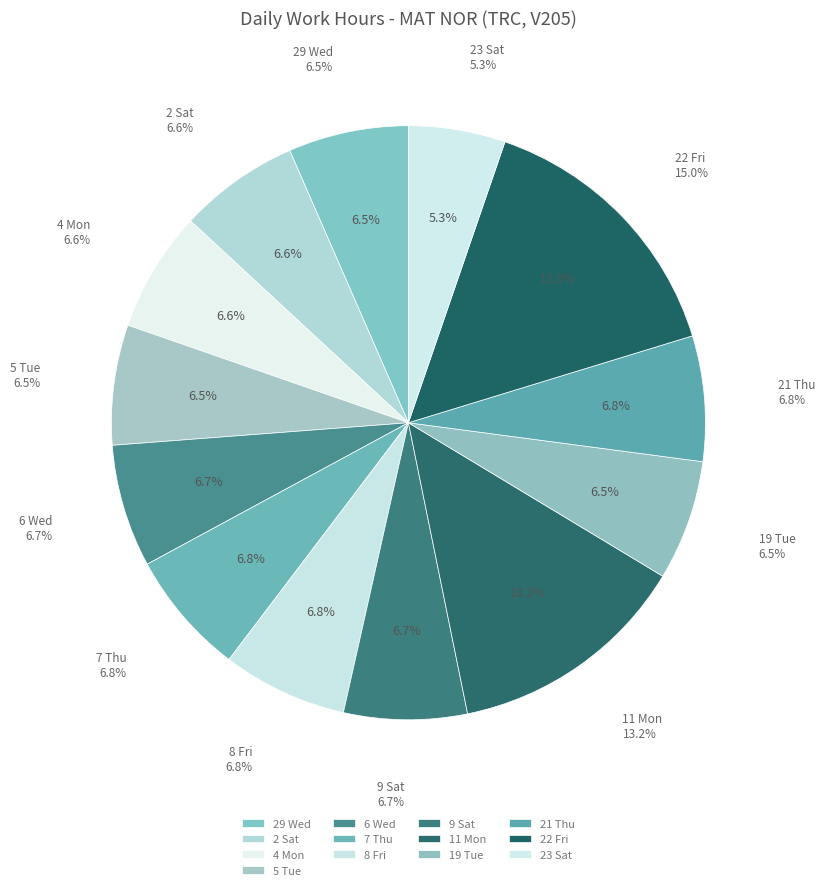

To the nearest percent, what is the difference between the largest and smallest slice percentages?

10%